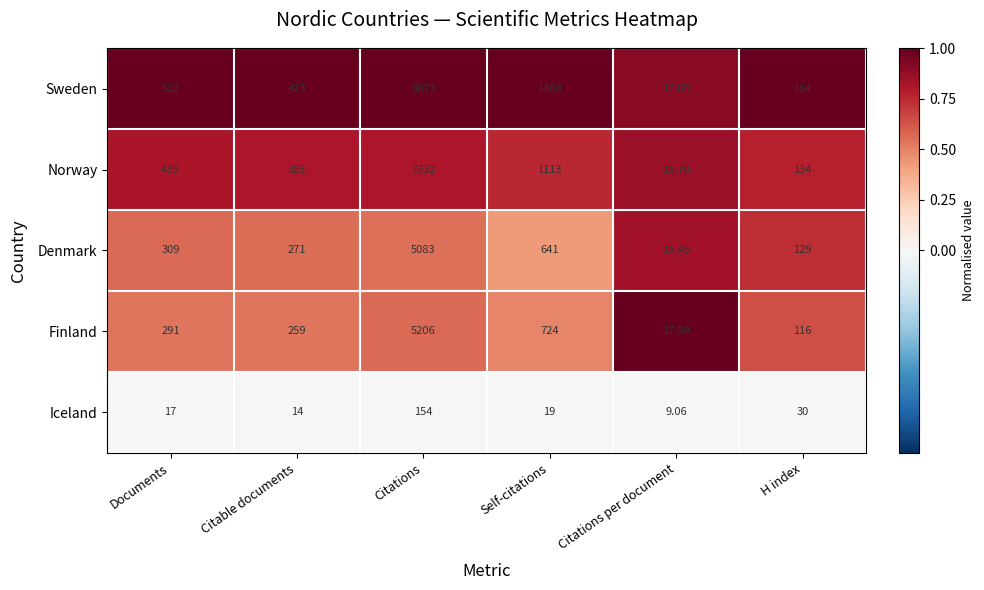

Is the value of Sweden at Citations per document greater than the value of Norway at Citations?

No